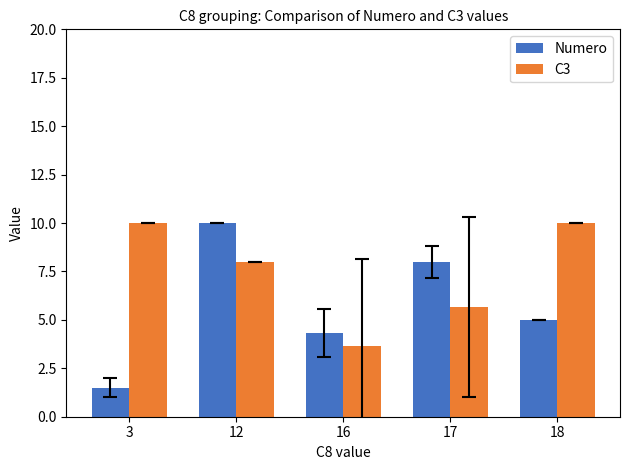

What are all the series names shown in the legend?

Numero, C3